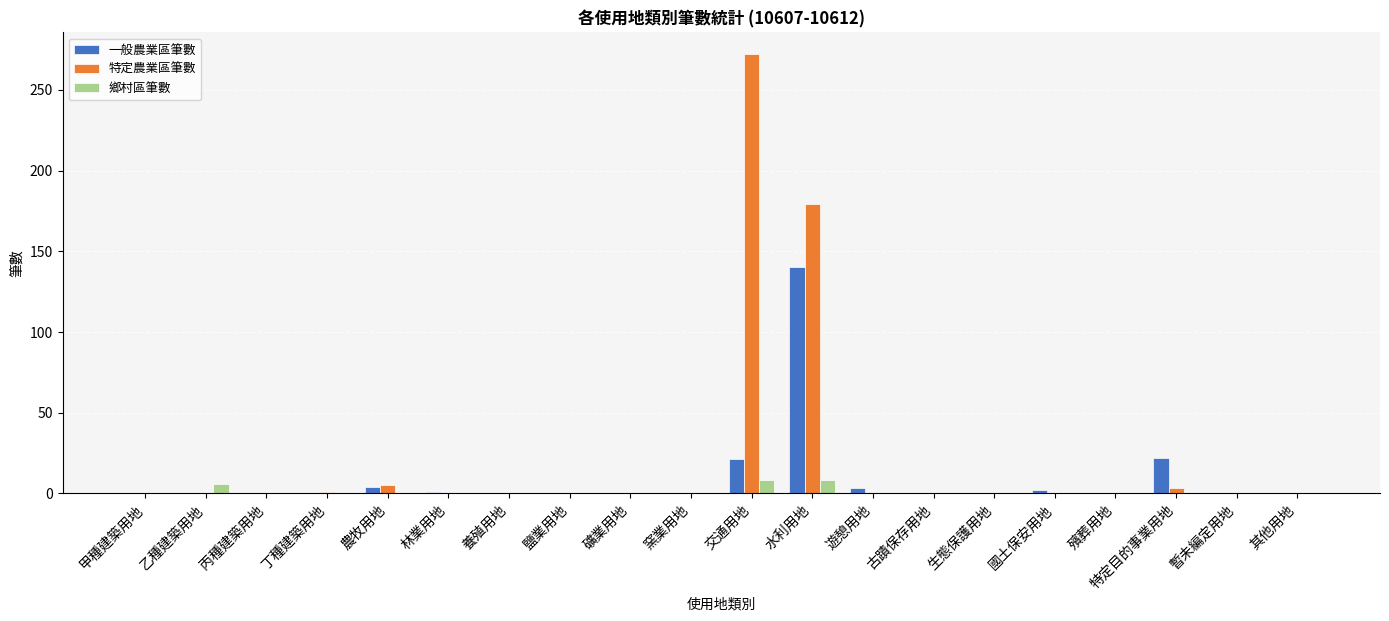

Which series has the largest total across all categories?

特定農業區筆數